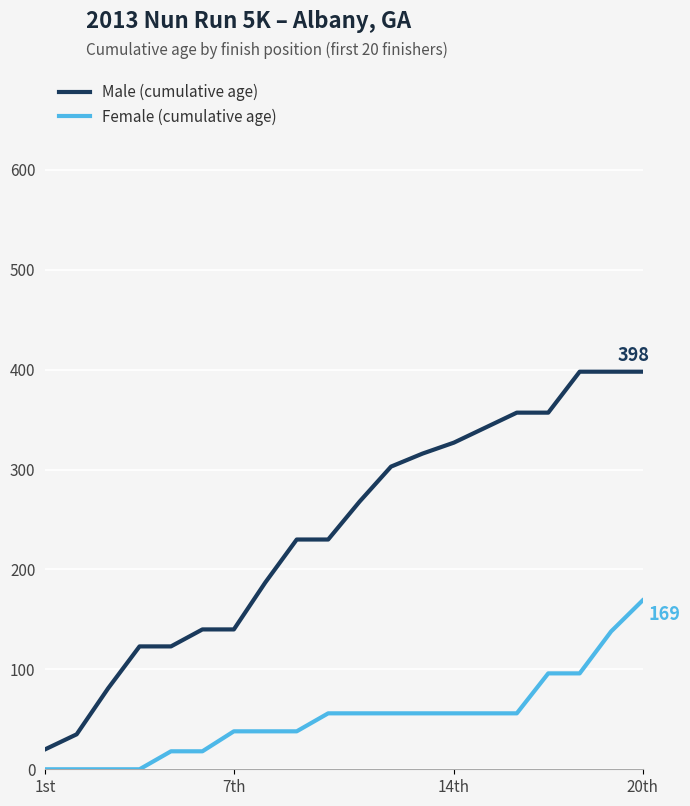

Which series has the largest range (max minus min)?

Male (cumulative age)